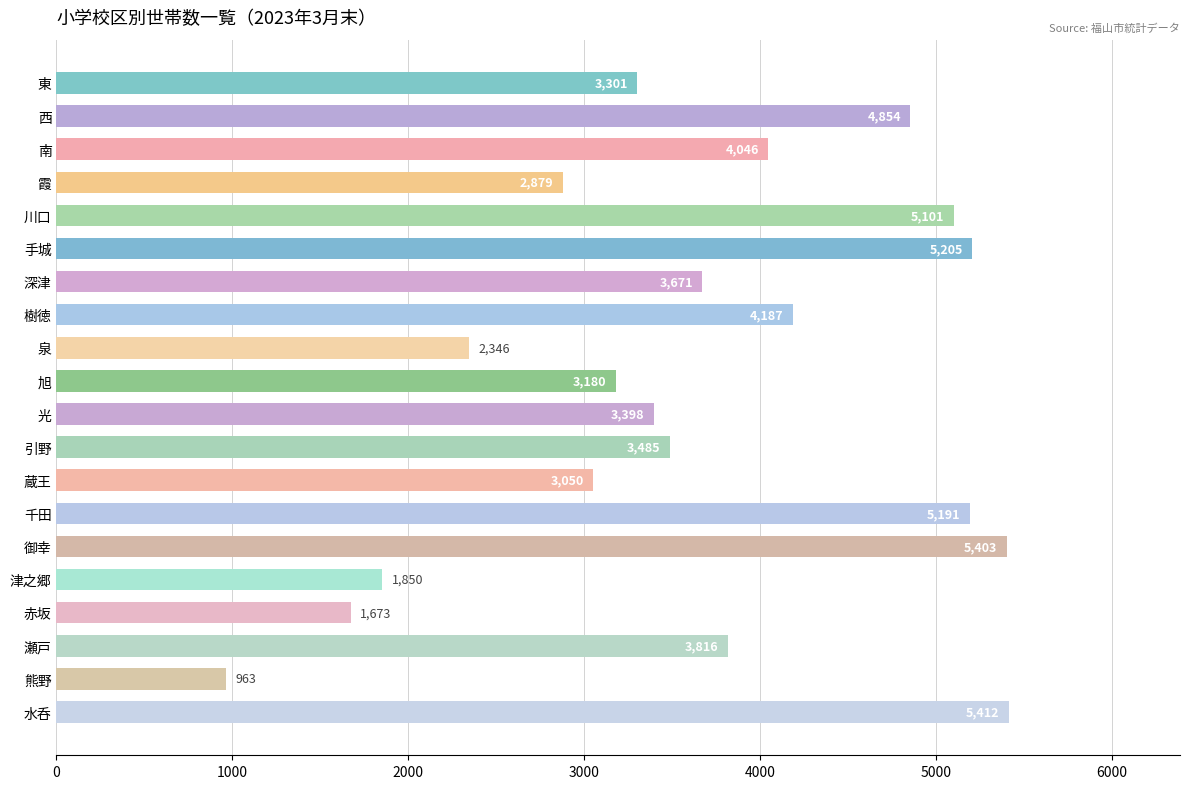

What is the difference between the second highest and second lowest values?

3730